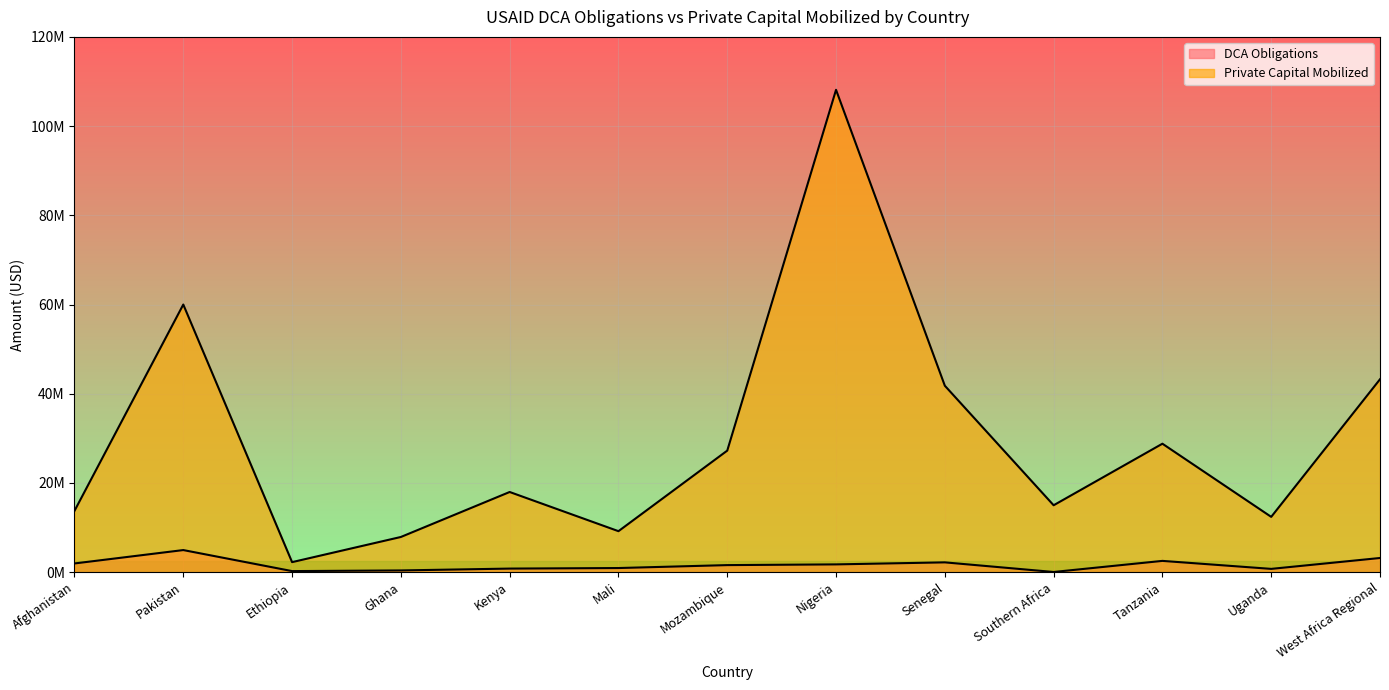

How many data points in Private Capital Mobilized are less than 17975000?

6